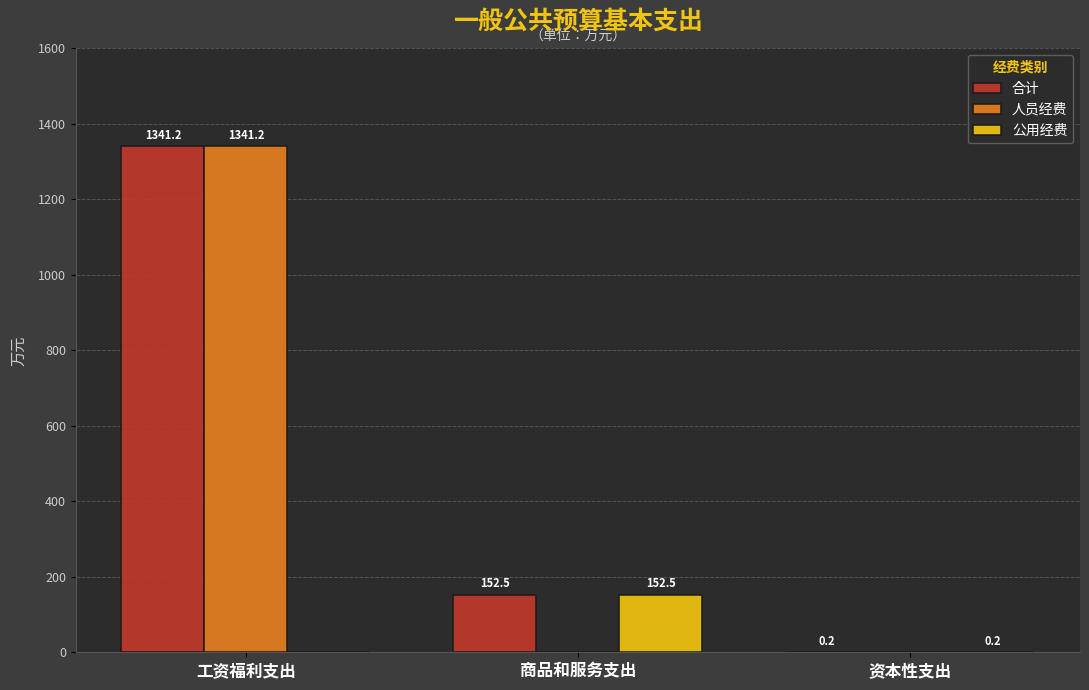

At which category is the sum across all series the highest?

工资福利支出